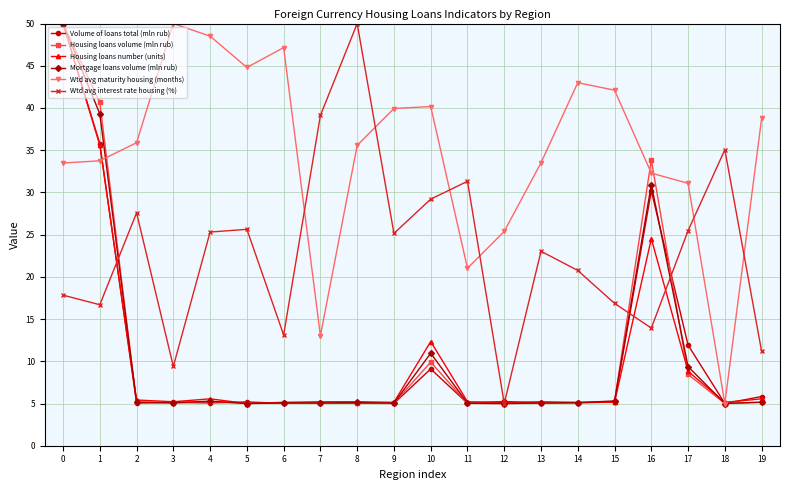

At which label does Wtd avg interest rate housing (%) reach its minimum?

12